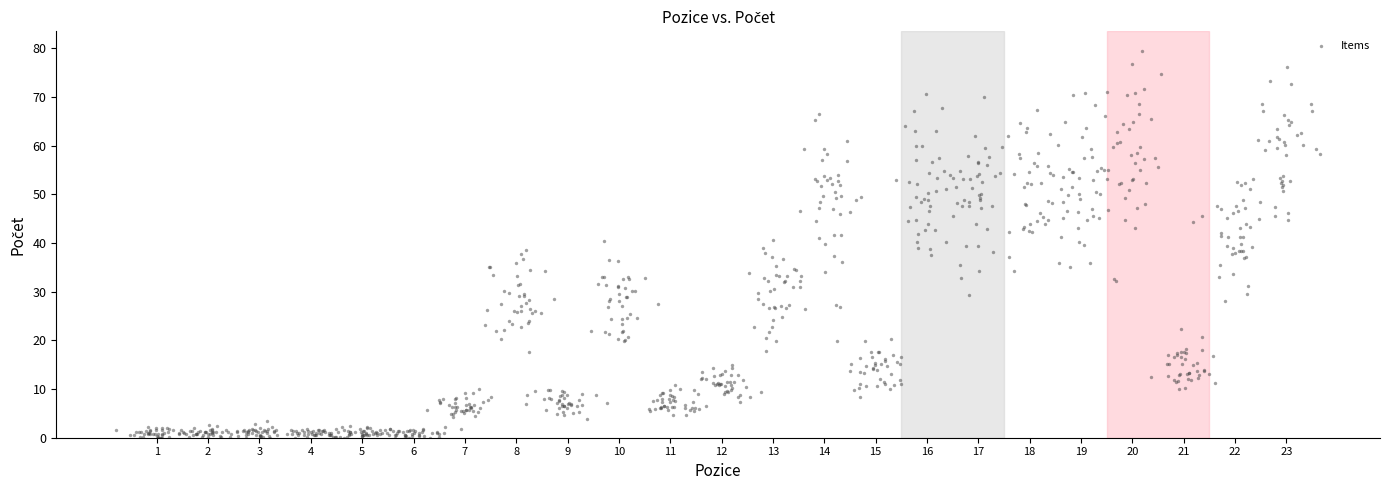

What is the range of X values (max minus min)?

23.4